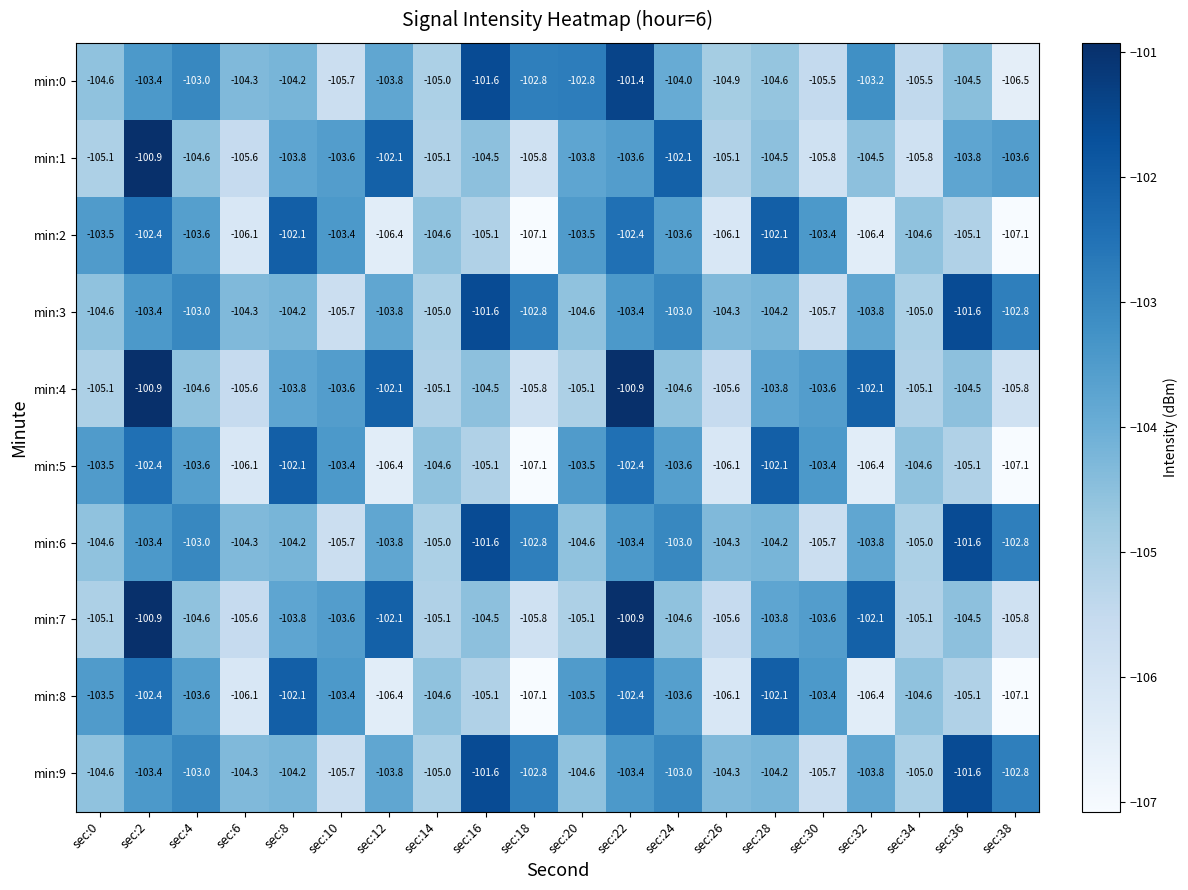

Which series has the widest spread of values?

min:0